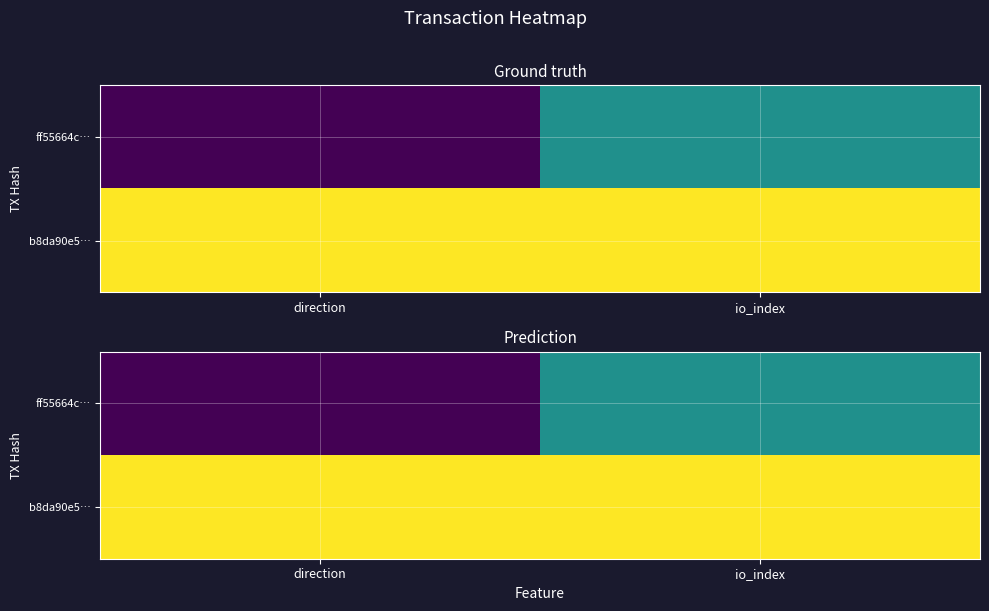

How many distinct data groups are displayed?

2